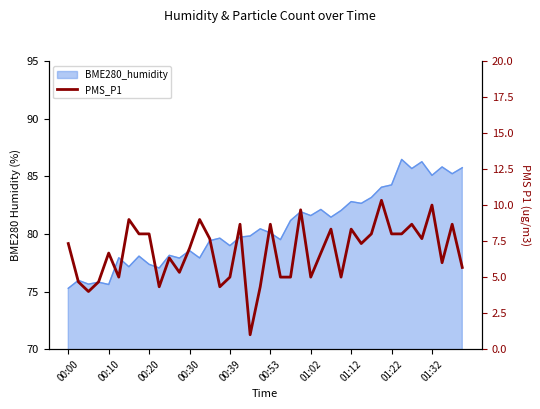

The chart shows a value of 7.7 at 35. True or false?

True